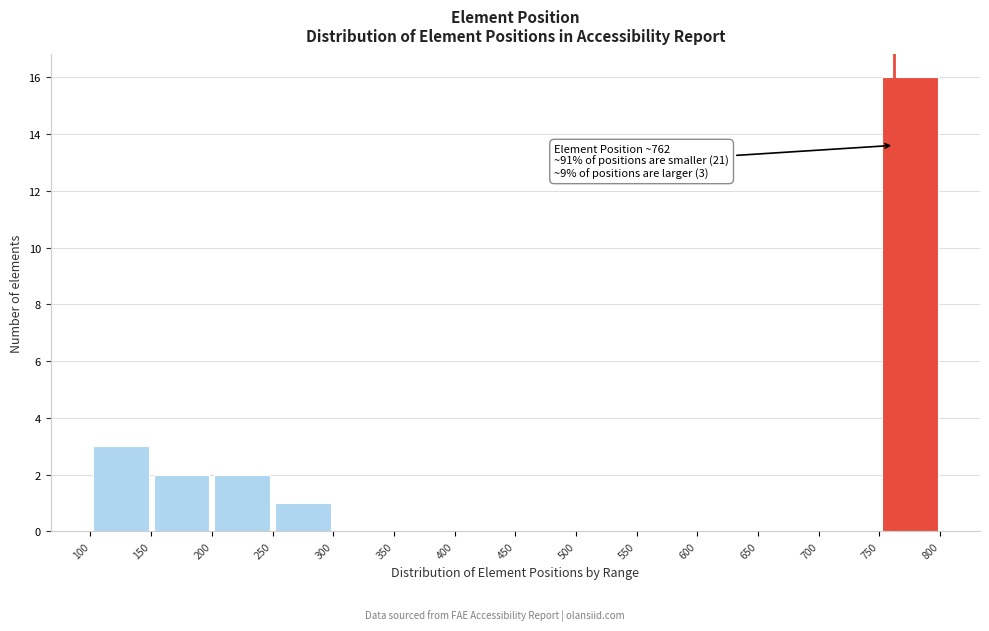

Over which range of the x-axis is the bar tallest?

750 to 800